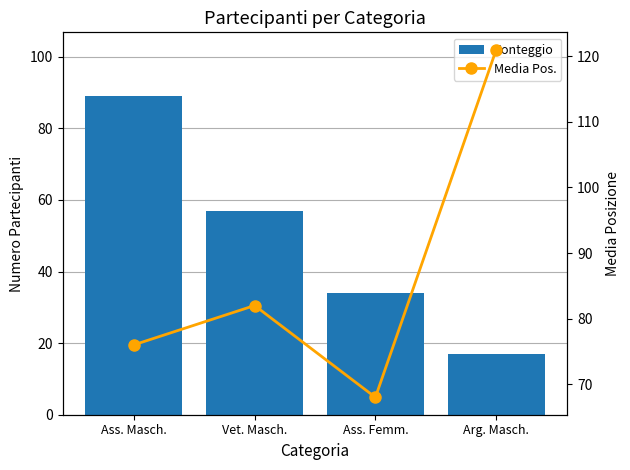

How many data points does each series have?

4